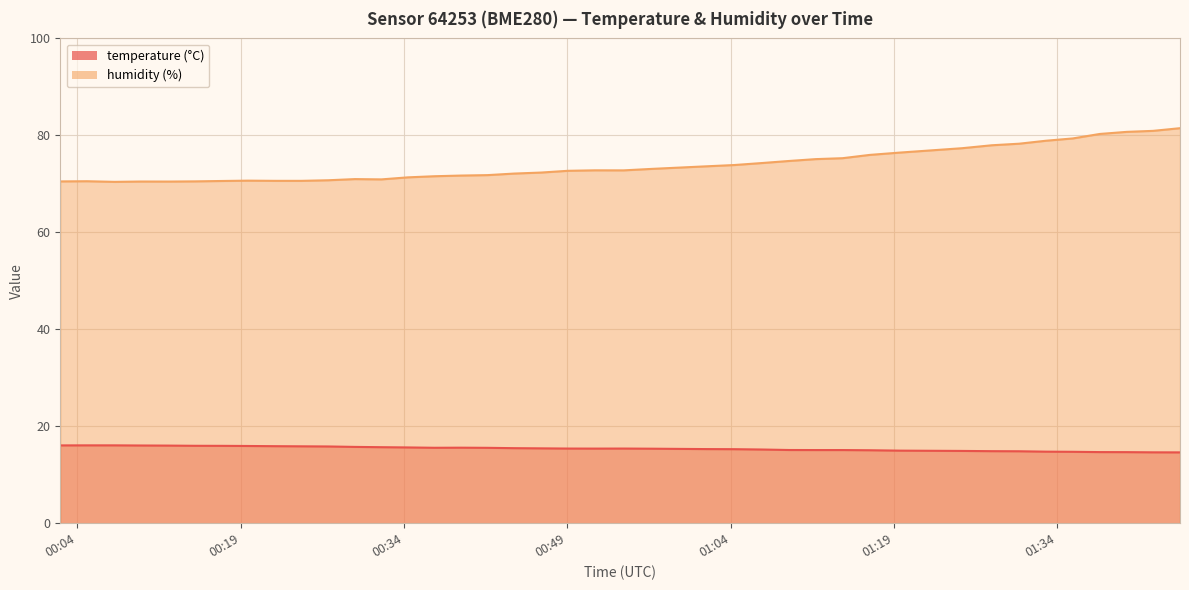

How many lines are shown in the chart?

2